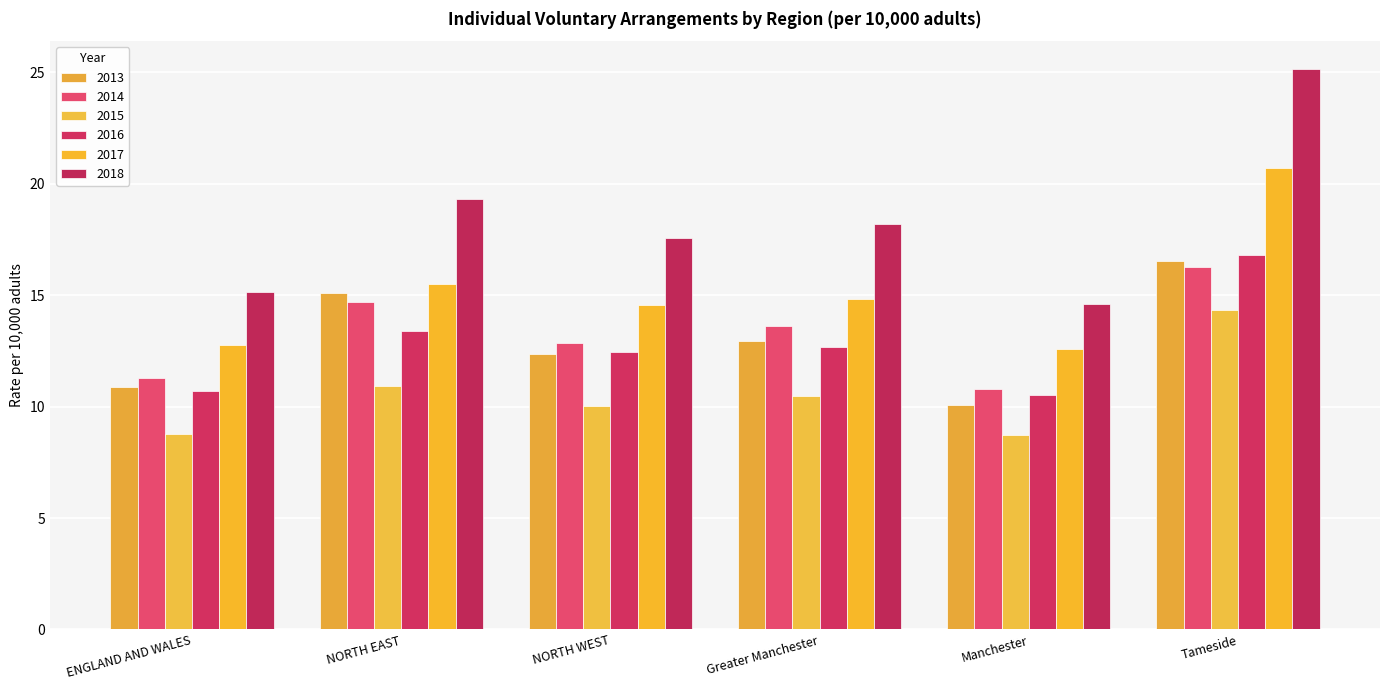

Does the chart contain any negative values?

No